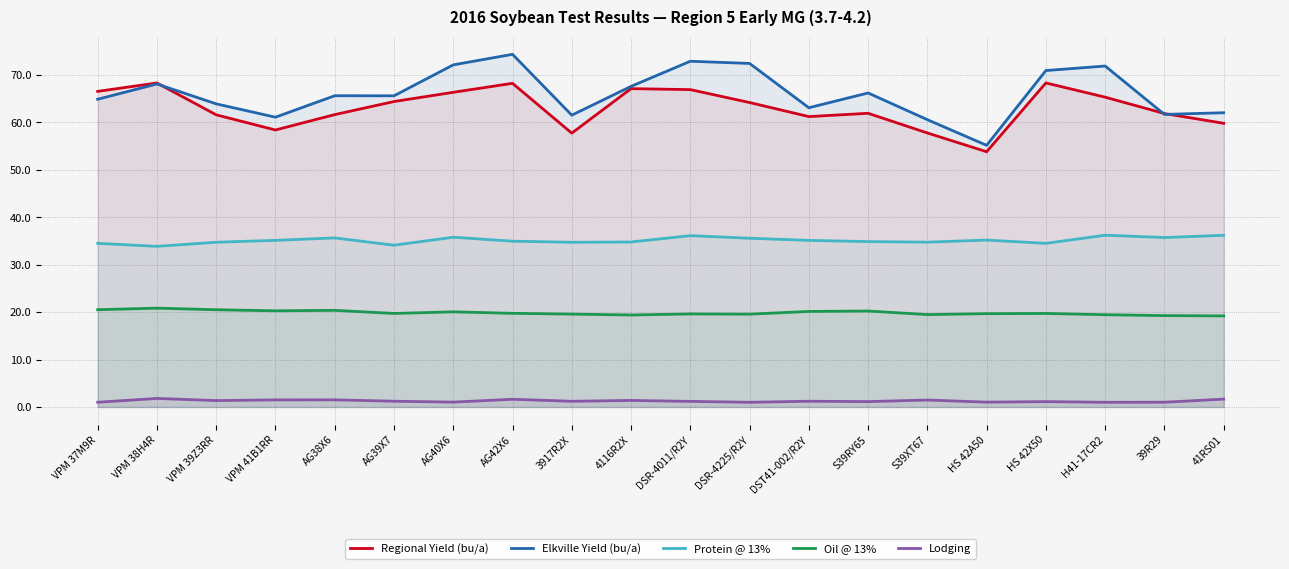

True or false: Protein @ 13% and Oil @ 13% intersect in this chart.

False